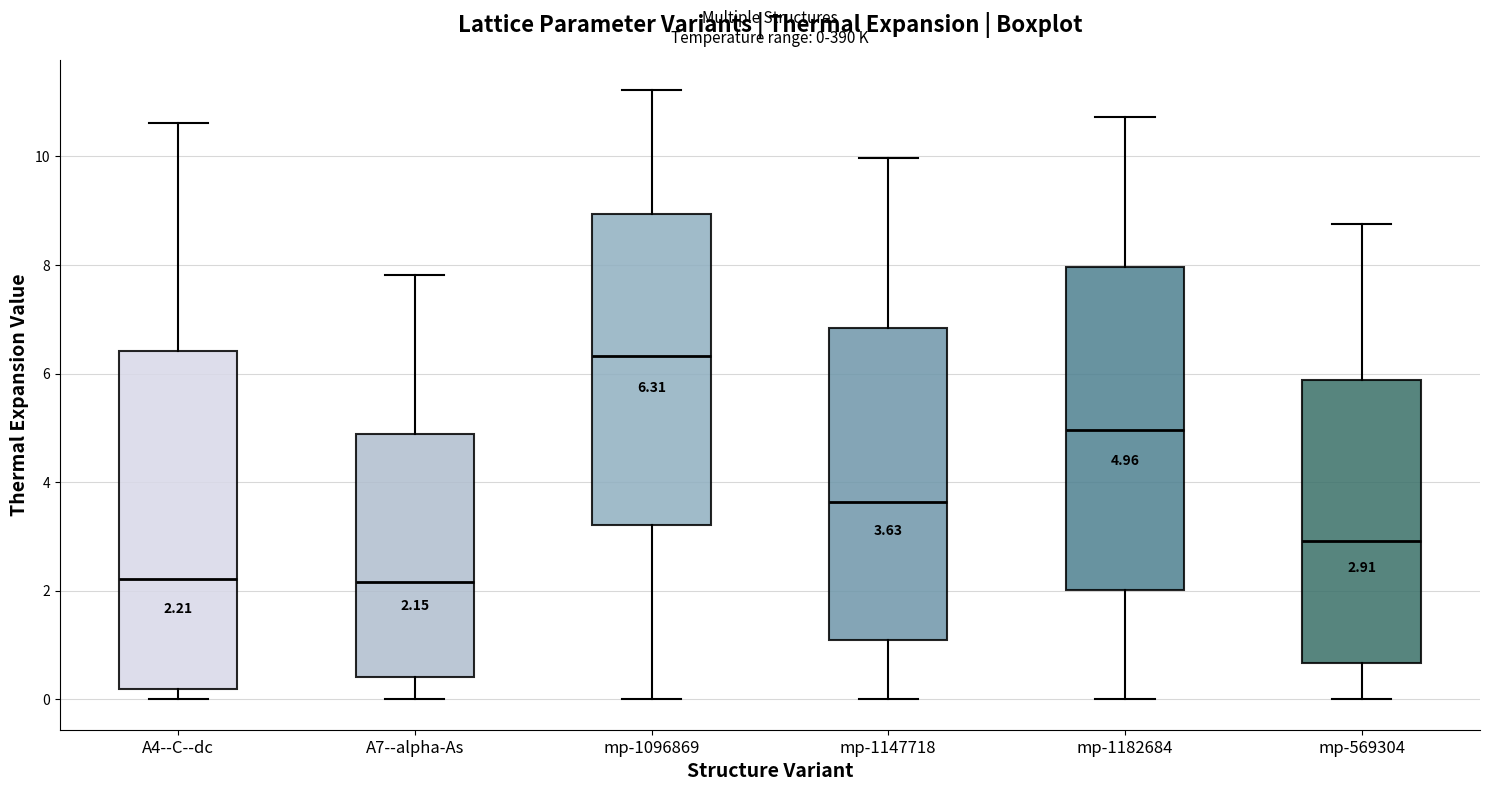

Which box's median line is the highest?

mp-1096869